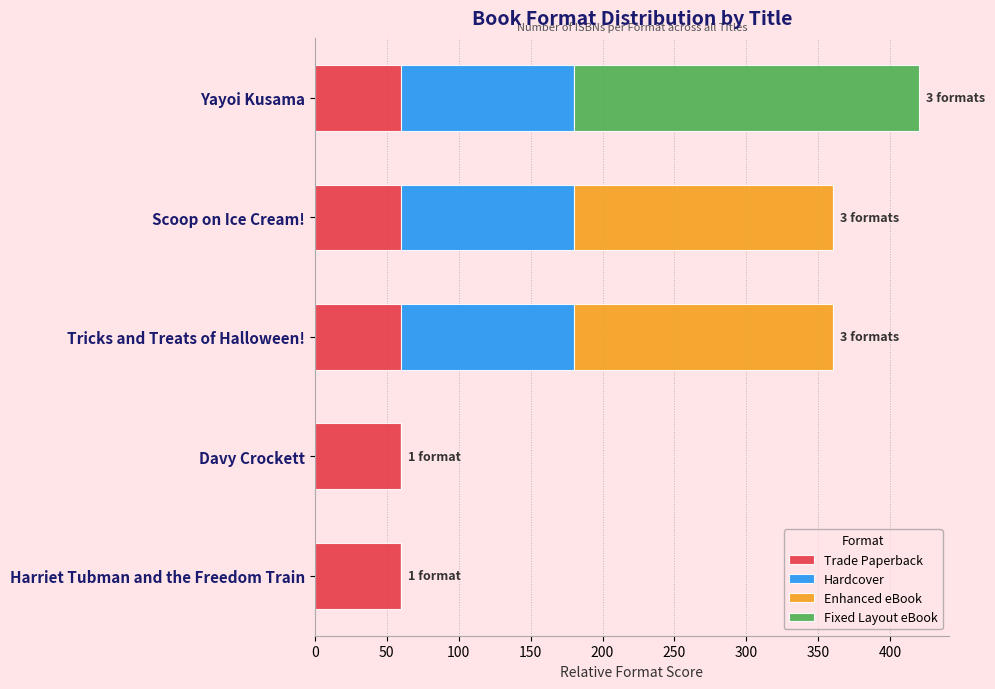

Count the number of categories in the chart.

5